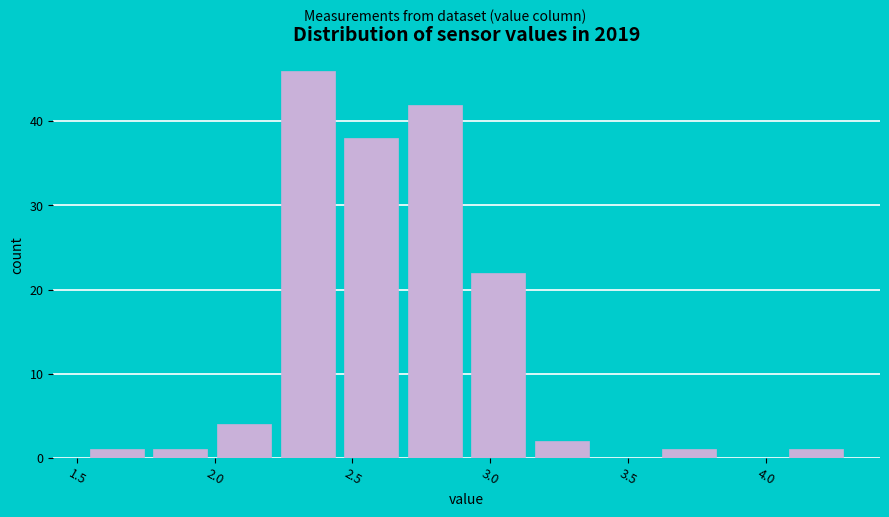

Which range on the x-axis has the tallest bar?

2.20 to 2.45